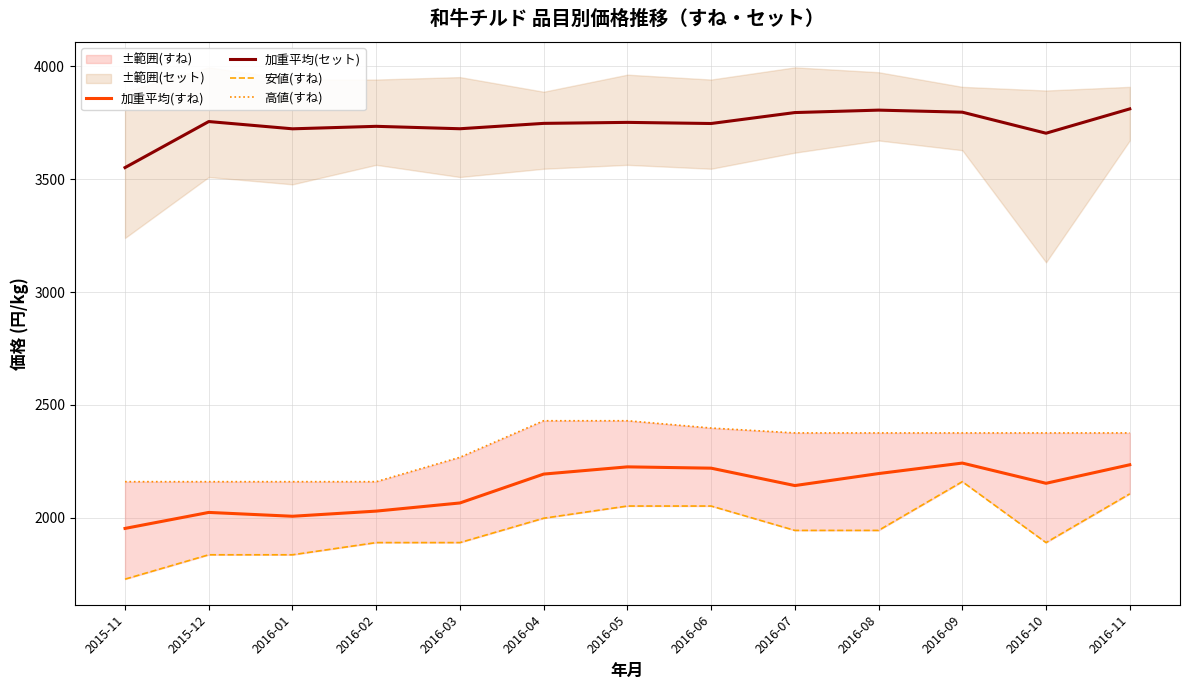

What position from the right is 2016-11?

1